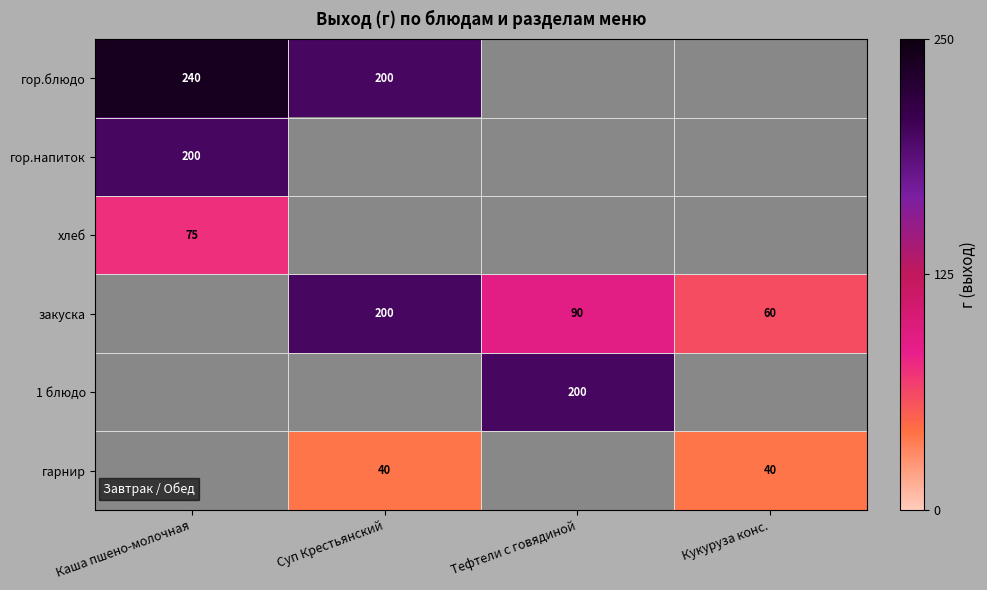

The гарнир series shows 54 at Суп Крестьянский. True or false?

False